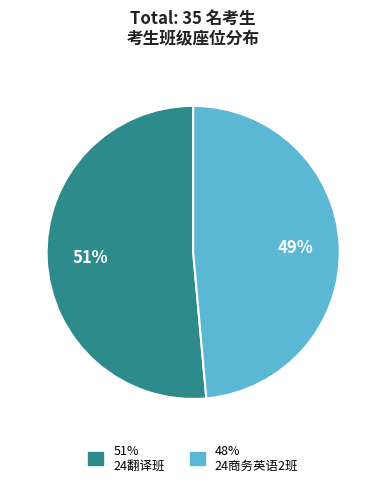

Does any single category account for the majority?

Yes